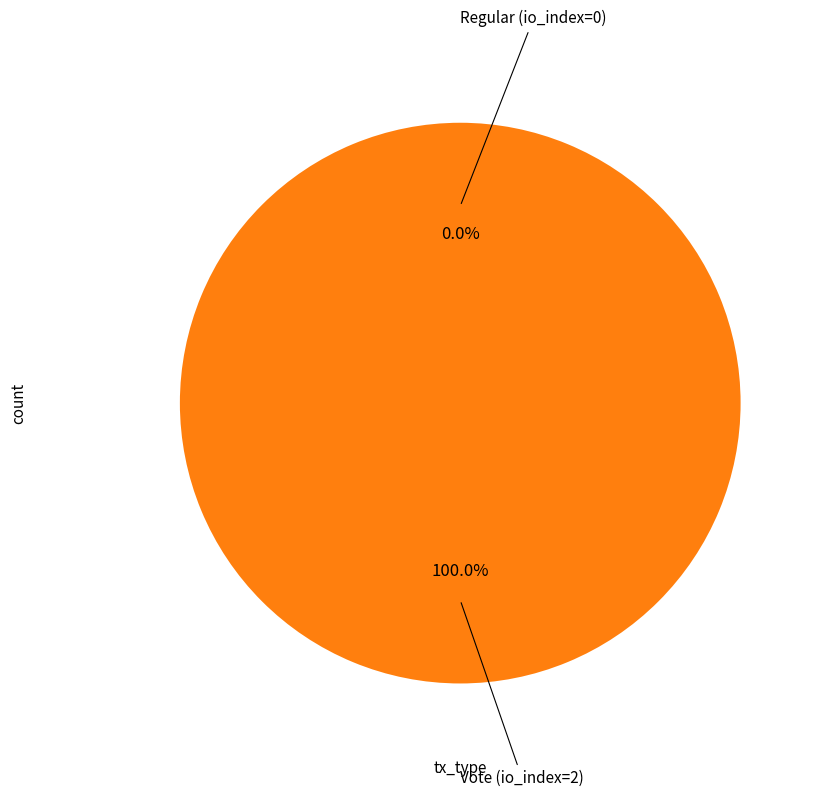

What is the smallest slice in the pie chart?

Regular (io_index=0)